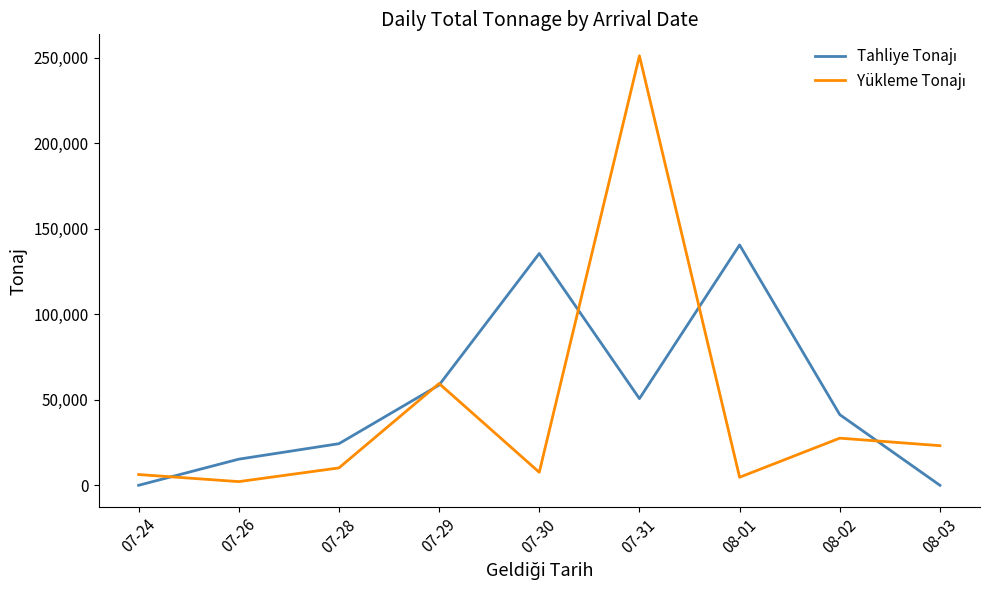

At which category is the sum across all series the highest?

07-31